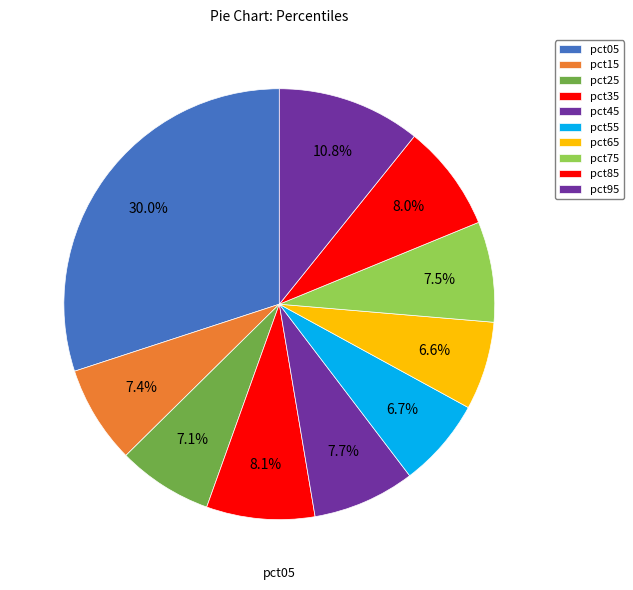

The pct05 slice represents 38% of the pie. True or false?

False